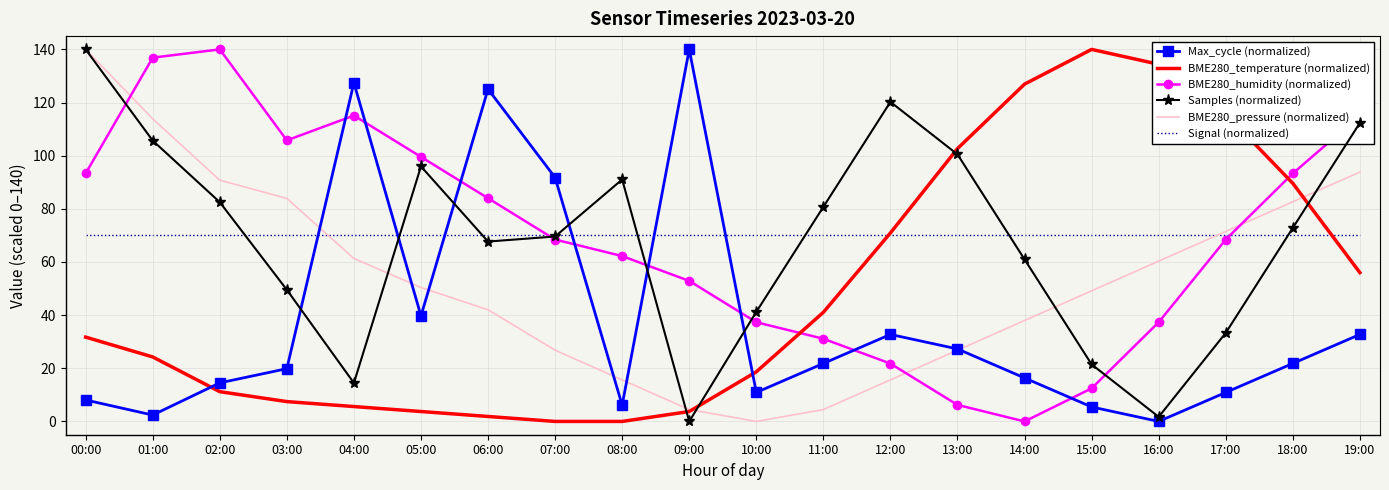

After their last crossing, which series has the higher values: BME280_humidity (normalized) or BME280_temperature (normalized)?

BME280_humidity (normalized)